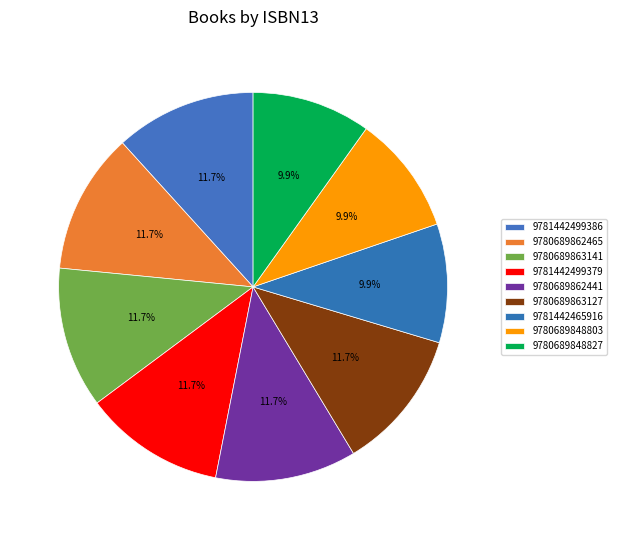

To the nearest percent, what portion does 9781442465916 represent?

10%